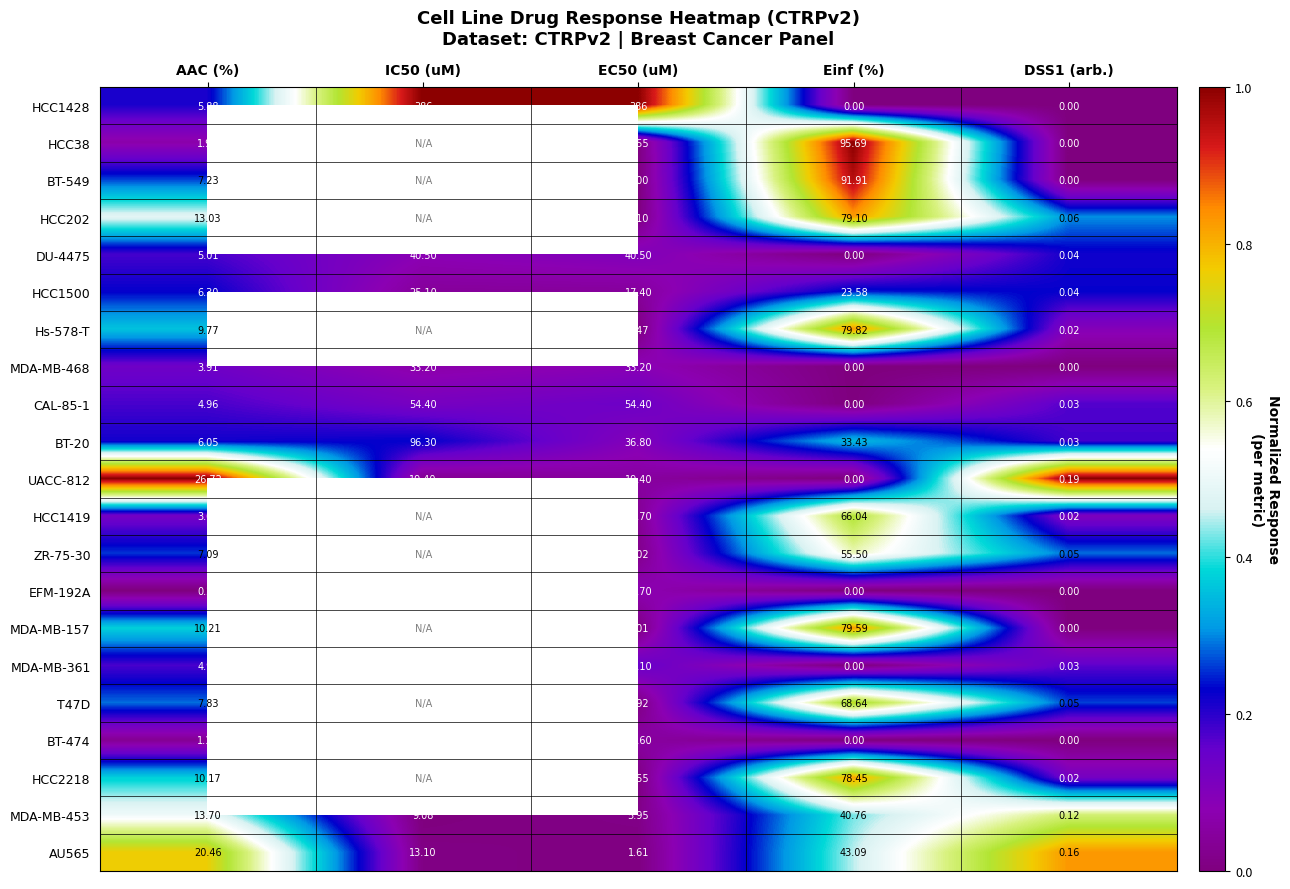

At which label is BT-474 closest to 10?

AAC (%)